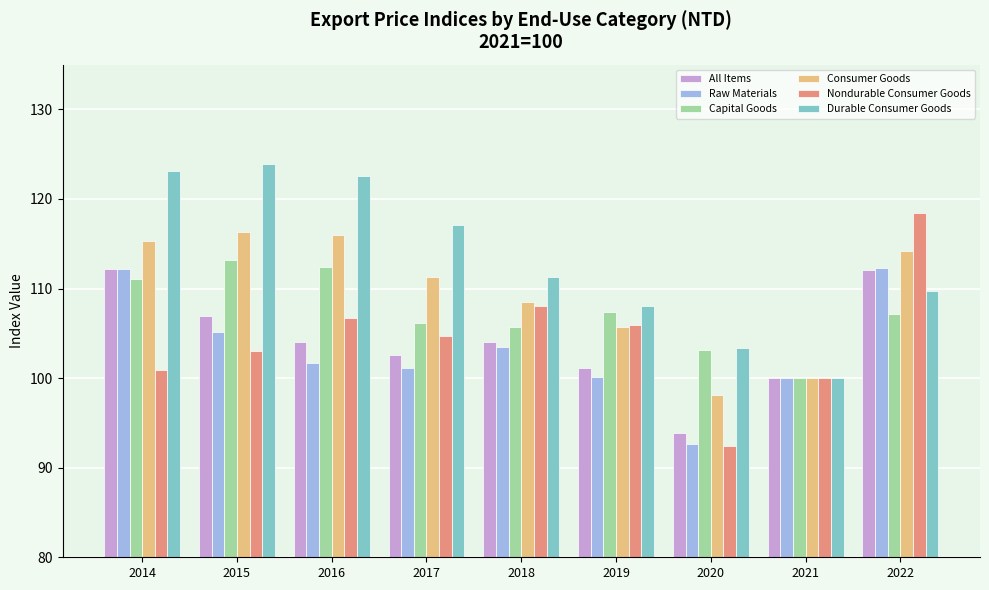

Which series has the largest total across all categories?

Durable Consumer Goods